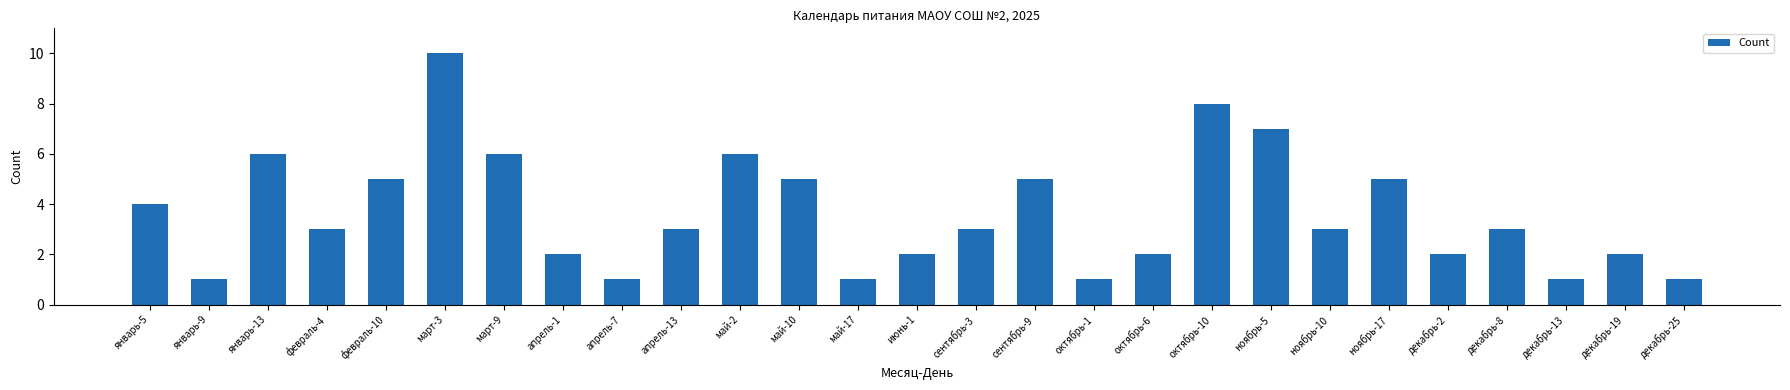

The value at ноябрь-5 is 7. True or false?

True